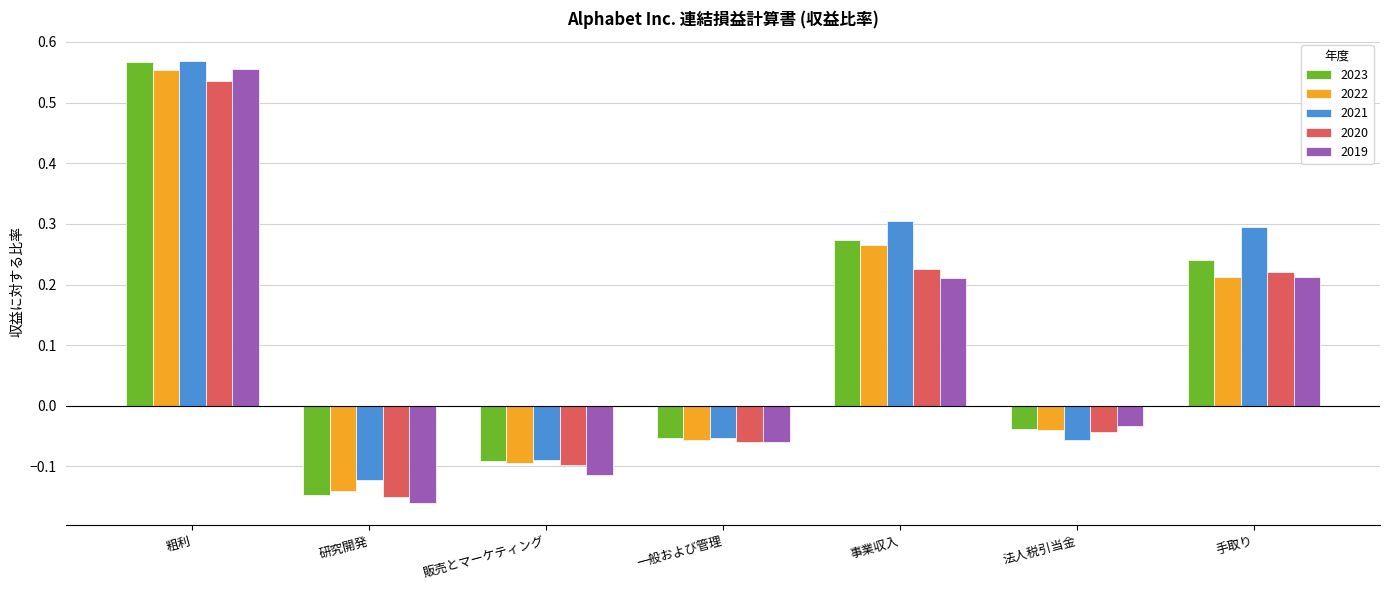

What is the difference between the second highest and minimum values in the 2022 series?

0.4